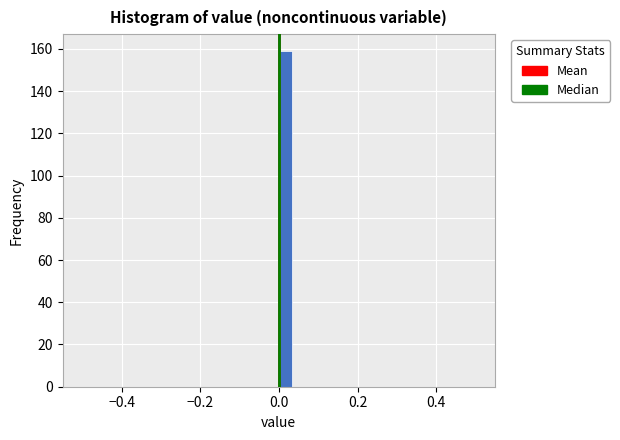

Around what value on the x-axis is the tallest bar? Give the approximate position of its centre, as read against the axis.

0.02